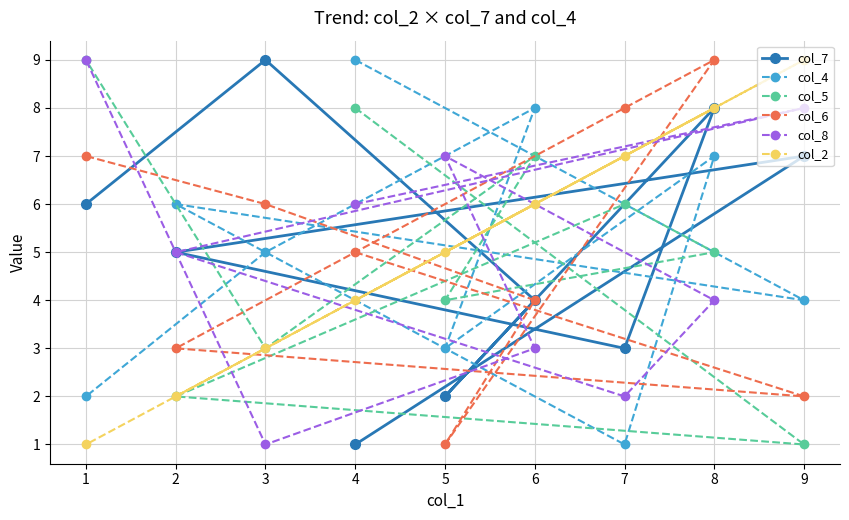

What are all the series names shown in the legend?

col_7, col_4, col_5, col_6, col_8, col_2